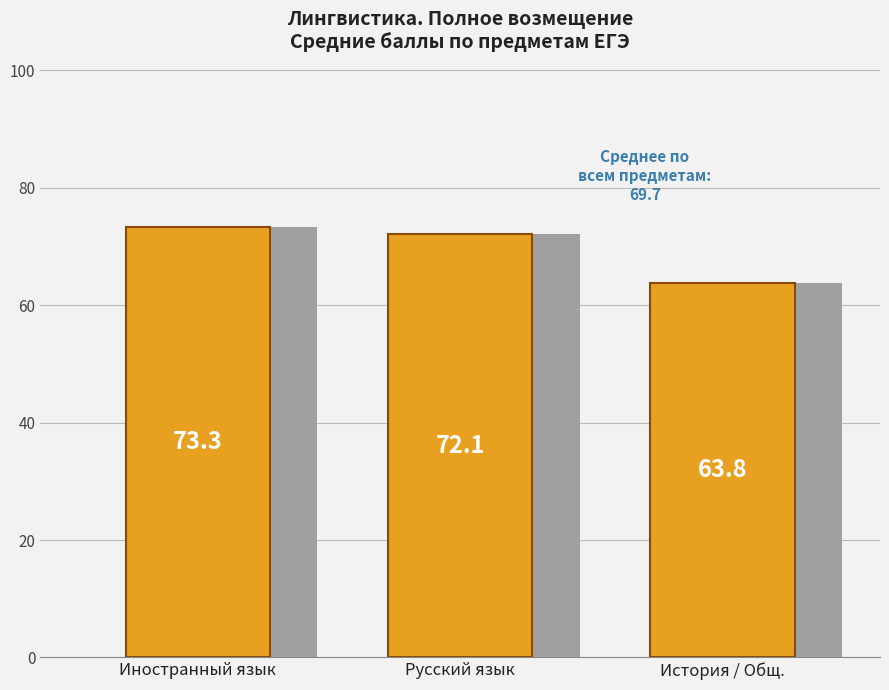

Is it true that the value at Иностранный язык is 32.9?

False